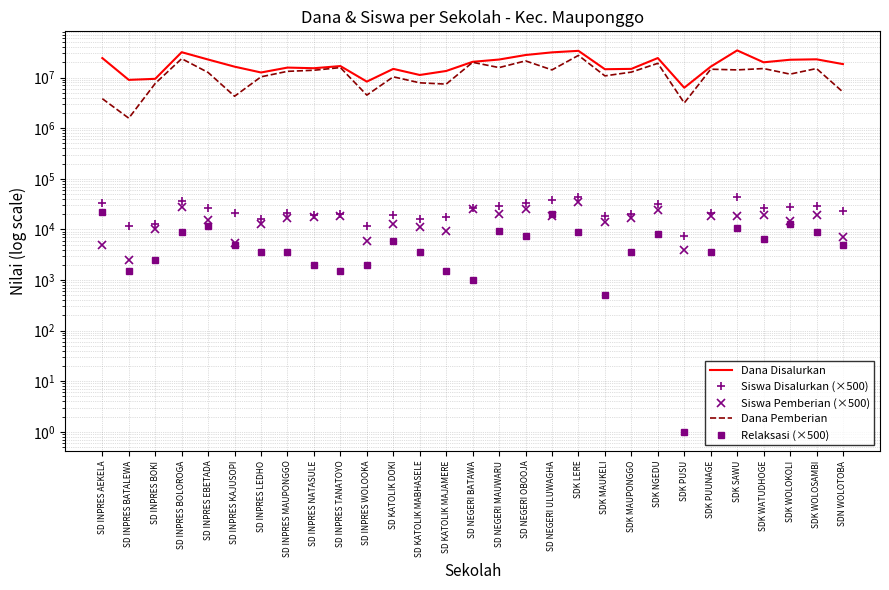

What position from the right is SD INPRES LEDHO?

23